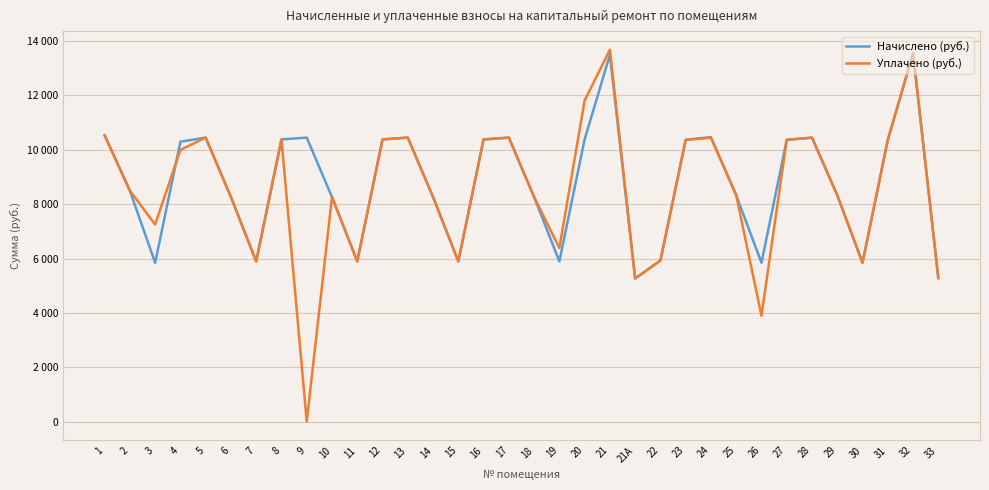

Is this an area chart (filled region under the line)?

No